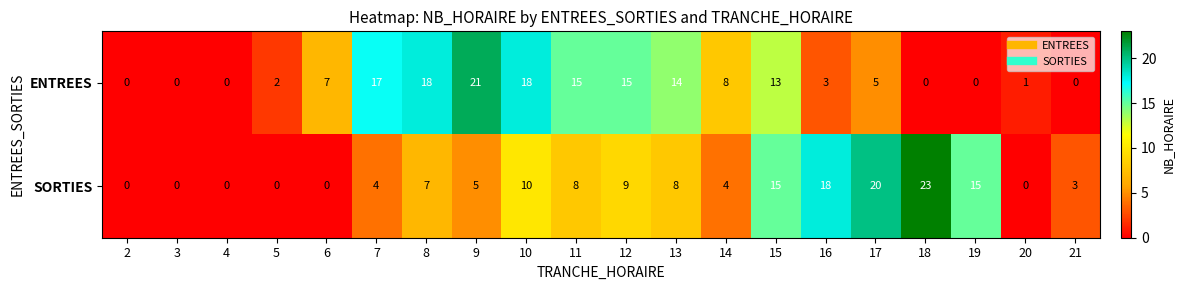

Count the number of data series in this chart.

2